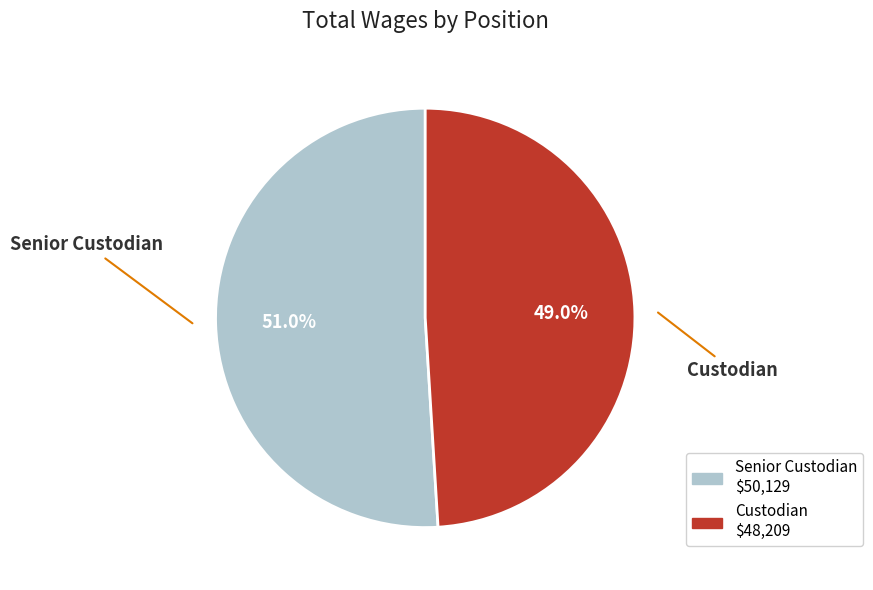

Is it true that Senior Custodian is 64% of the pie?

False